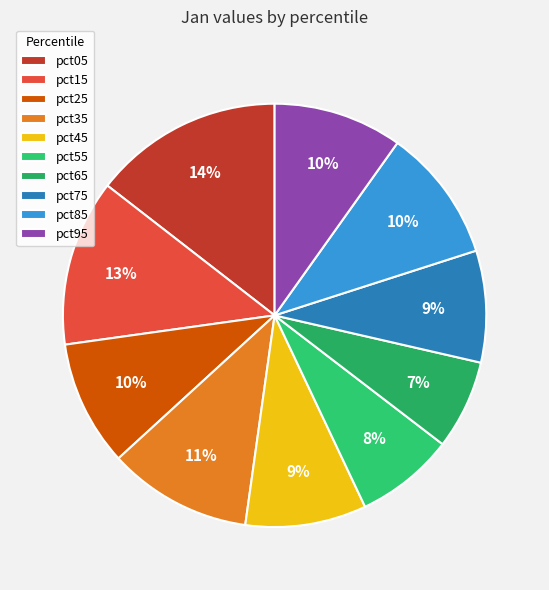

What is the smallest slice in the pie chart?

pct65